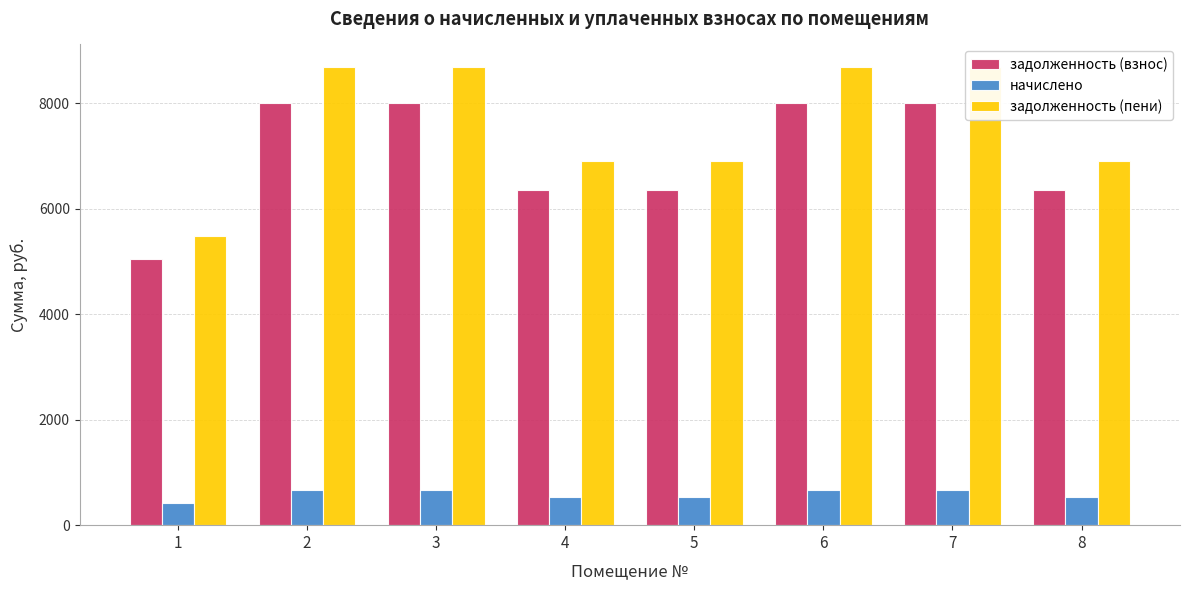

Rank the series at 4 from highest to lowest value.

задолженность (пени), задолженность (взнос), начислено